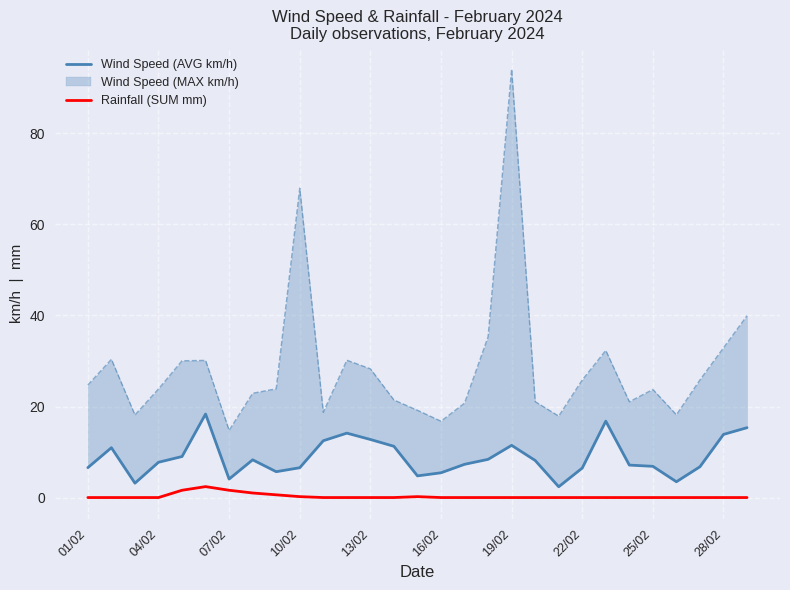

How many lines are shown in the chart?

2